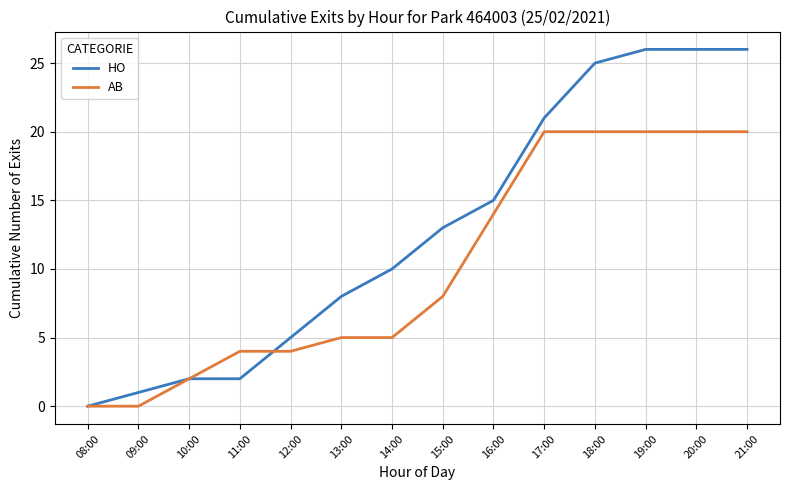

Which series has the largest range (max minus min)?

HO